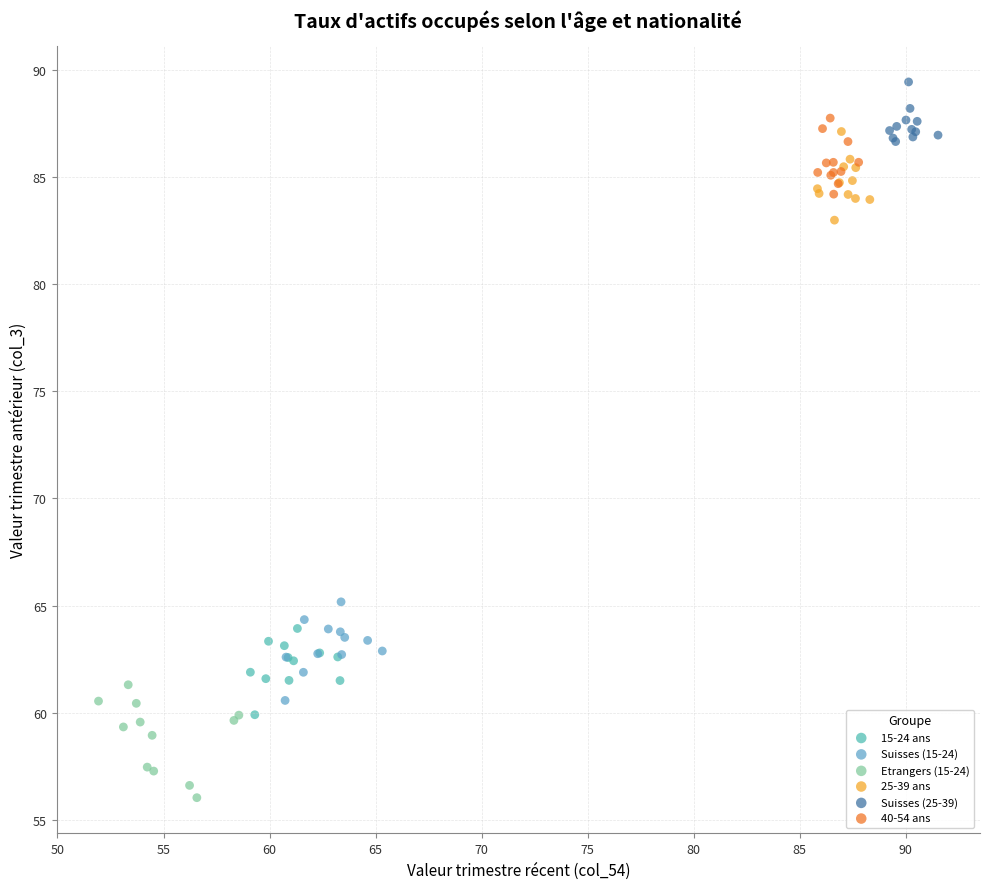

Which series reaches the maximum Y coordinate?

Suisses (25-39)